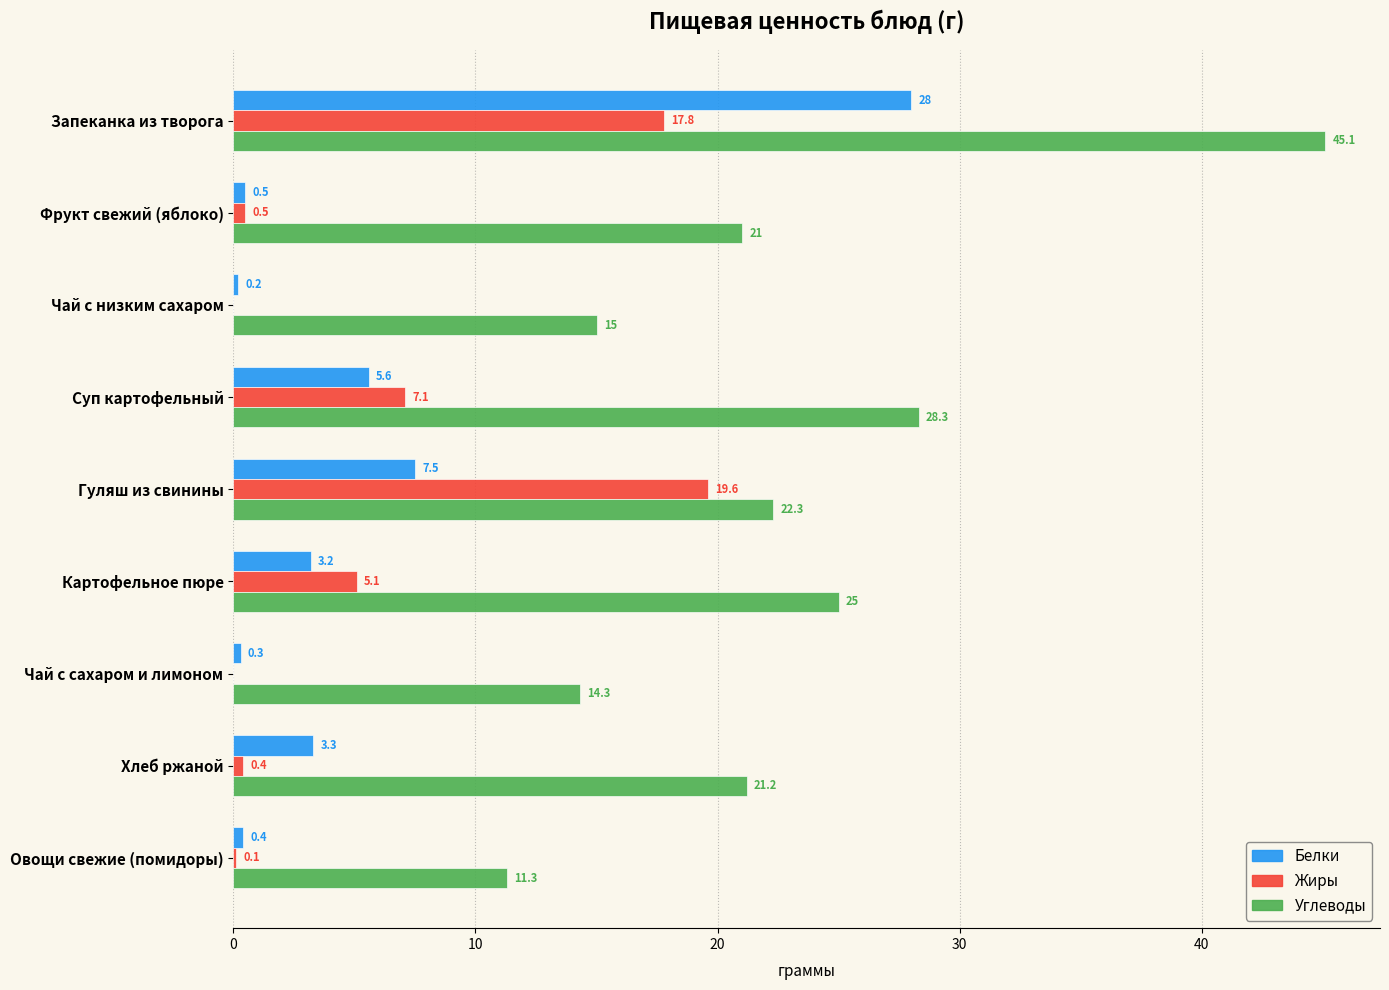

Which label corresponds to the largest value in the chart?

Запеканка из творога